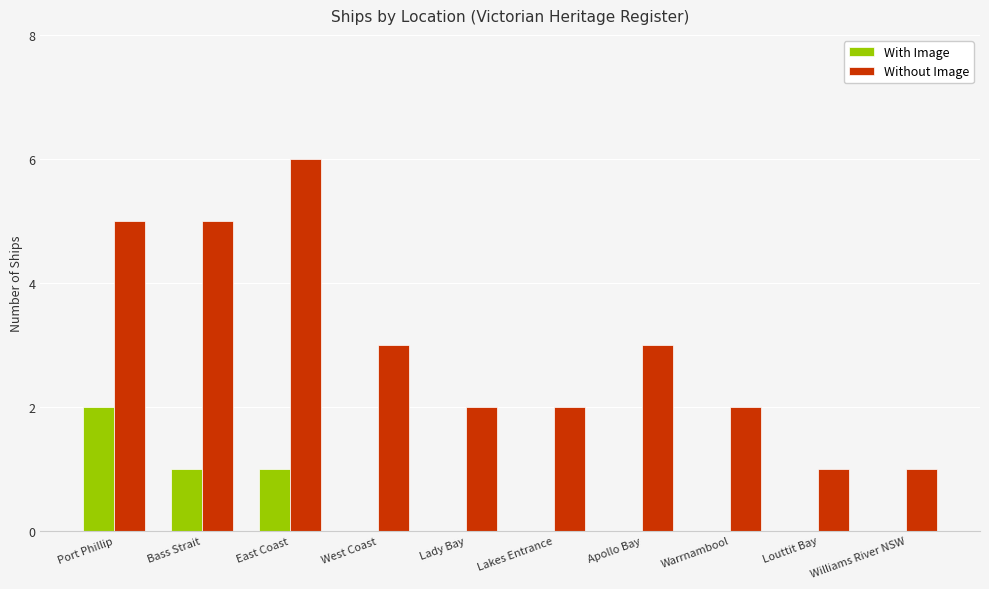

Is the value of With Image at Port Phillip greater than the value of Without Image at East Coast?

No